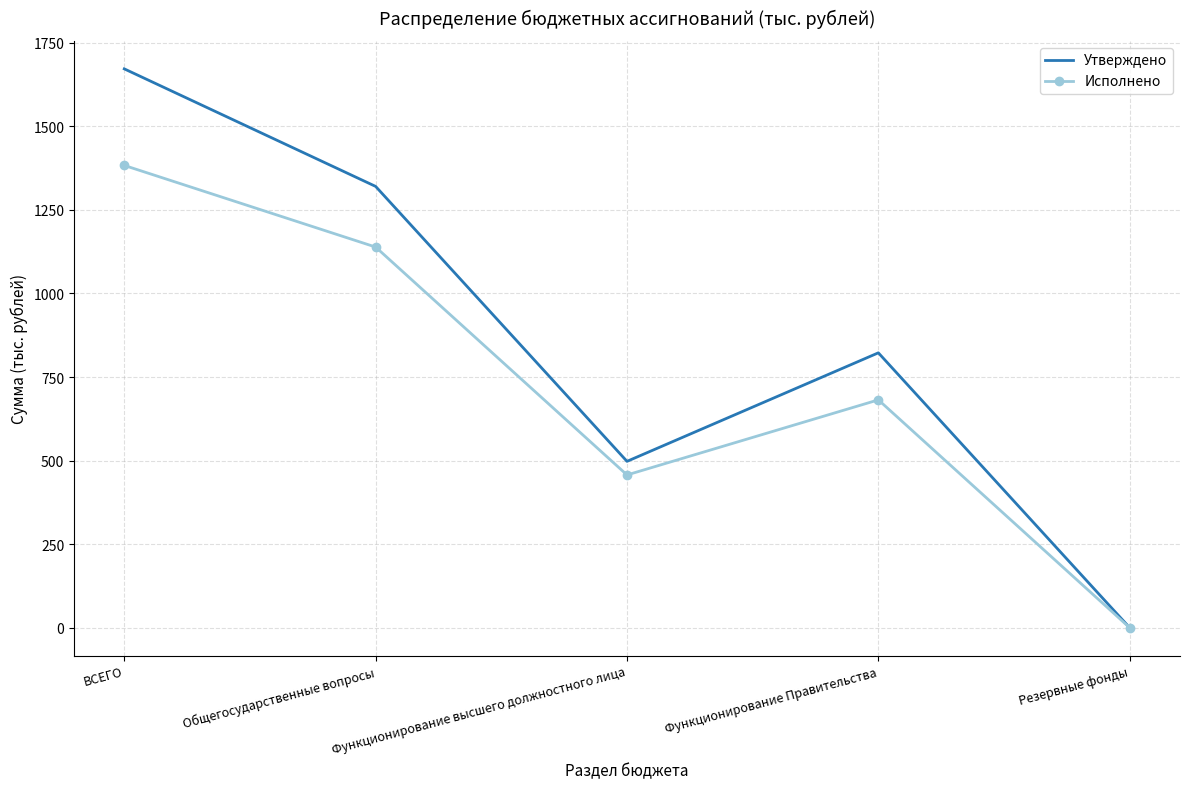

Which series has the widest spread of values?

Утверждено